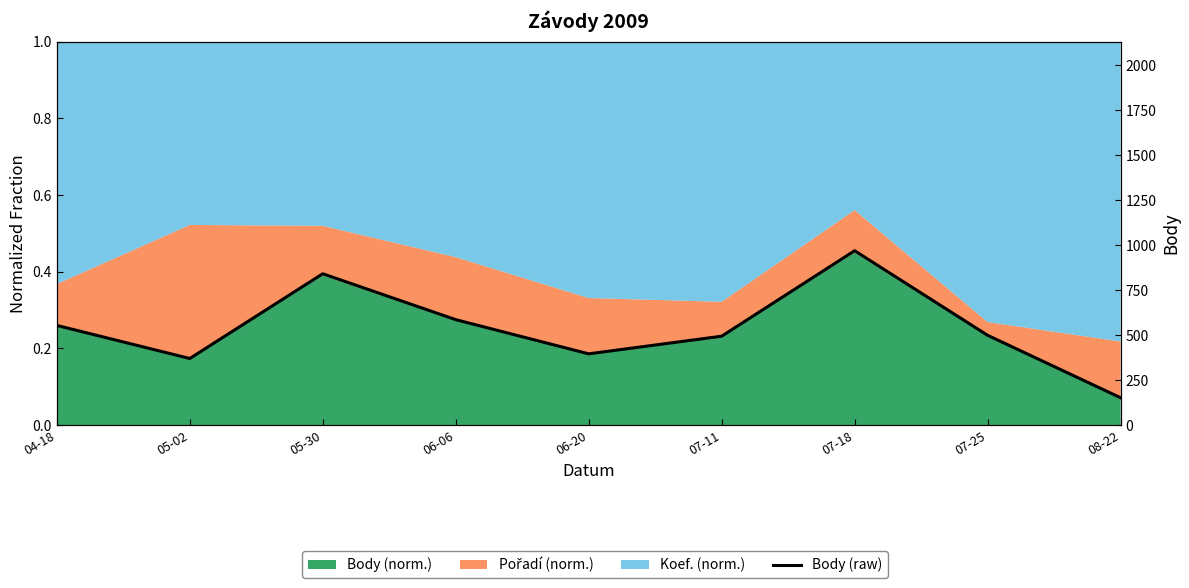

How many lines are shown in the chart?

1